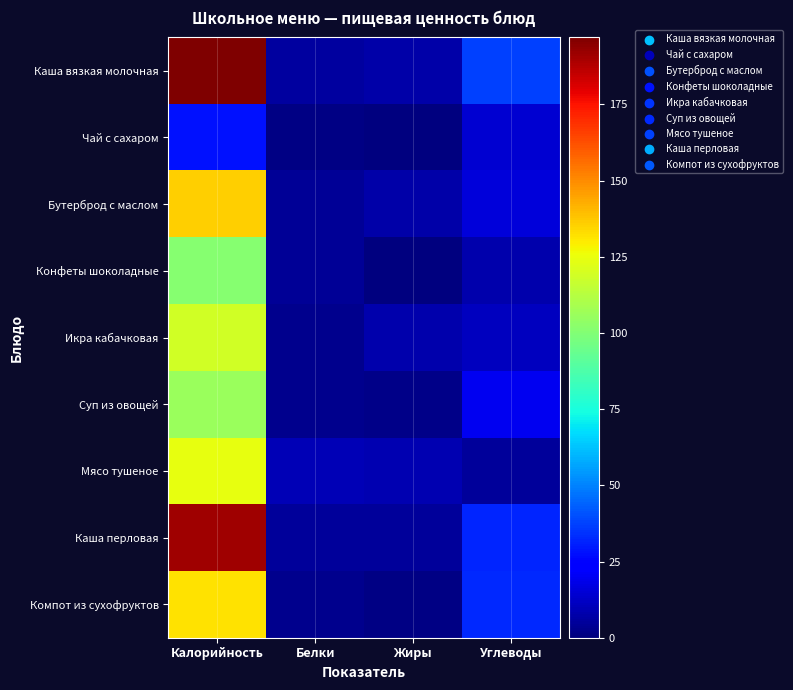

How many data points does each series have?

4